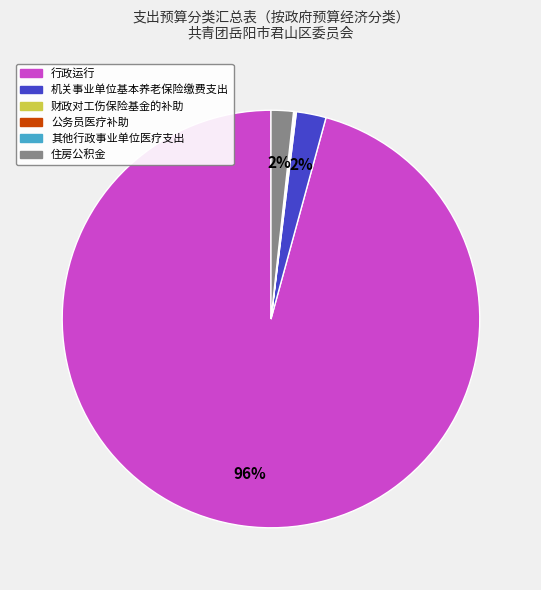

What is the largest slice in the pie chart?

行政运行